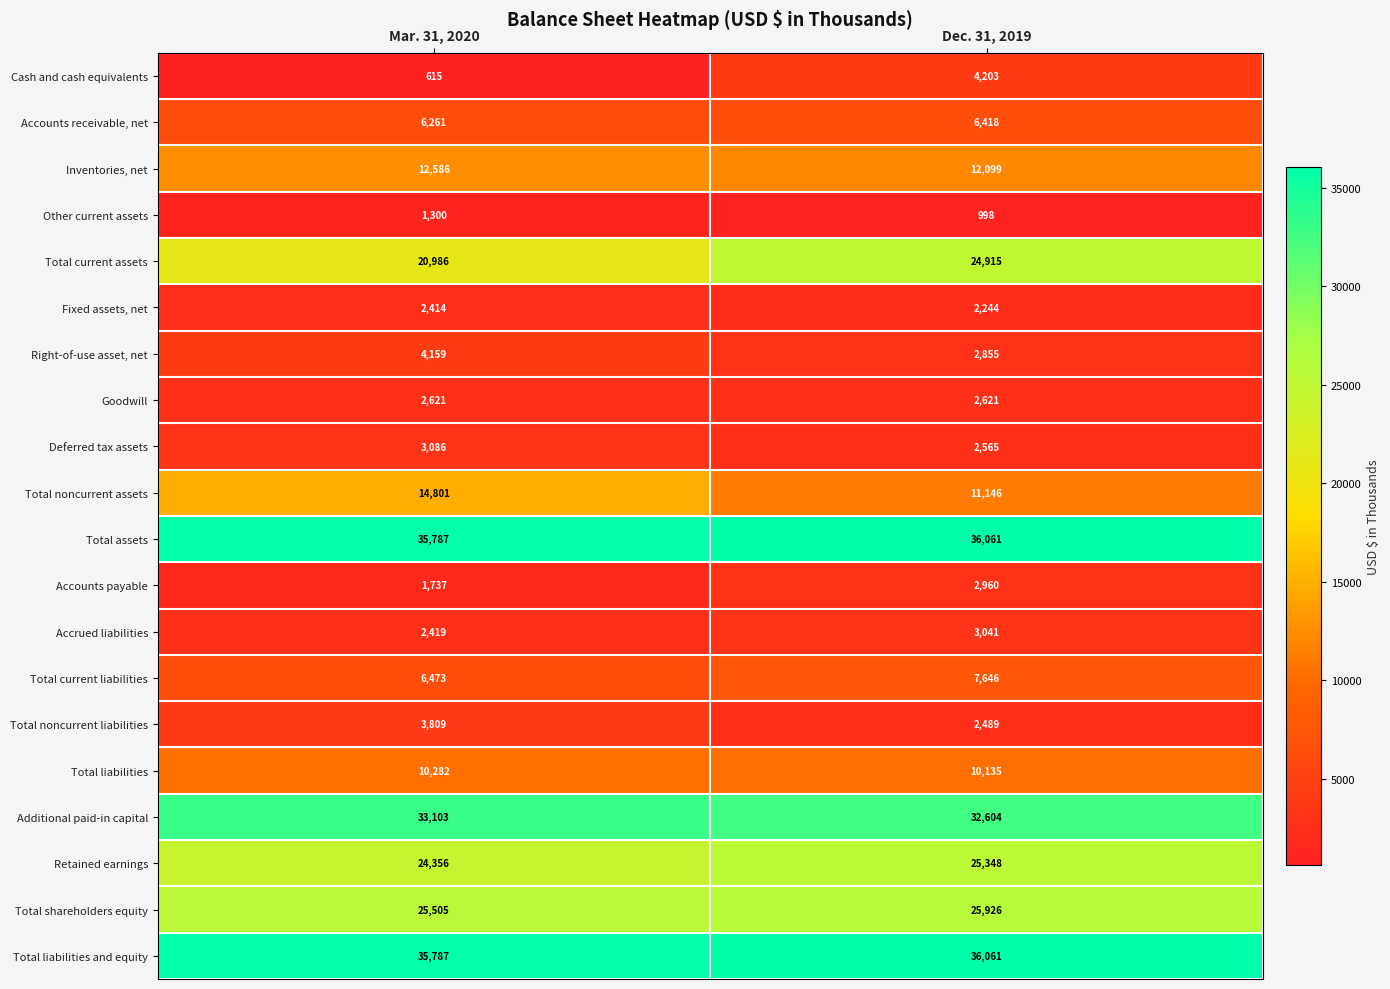

What is the spread (max minus min) of values at Mar. 31, 2020?

35172